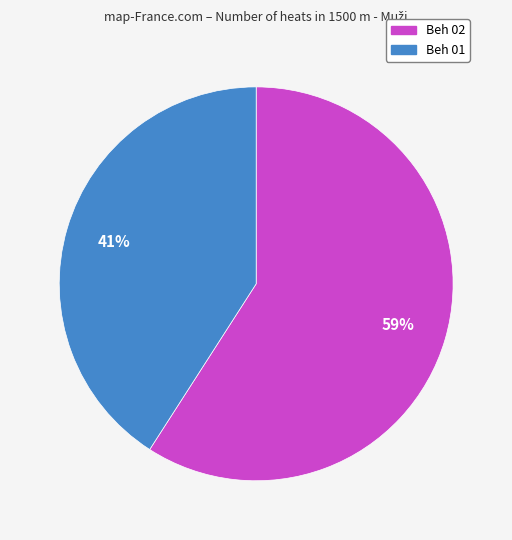

To the nearest percent, what portion does Beh 01 represent?

41%